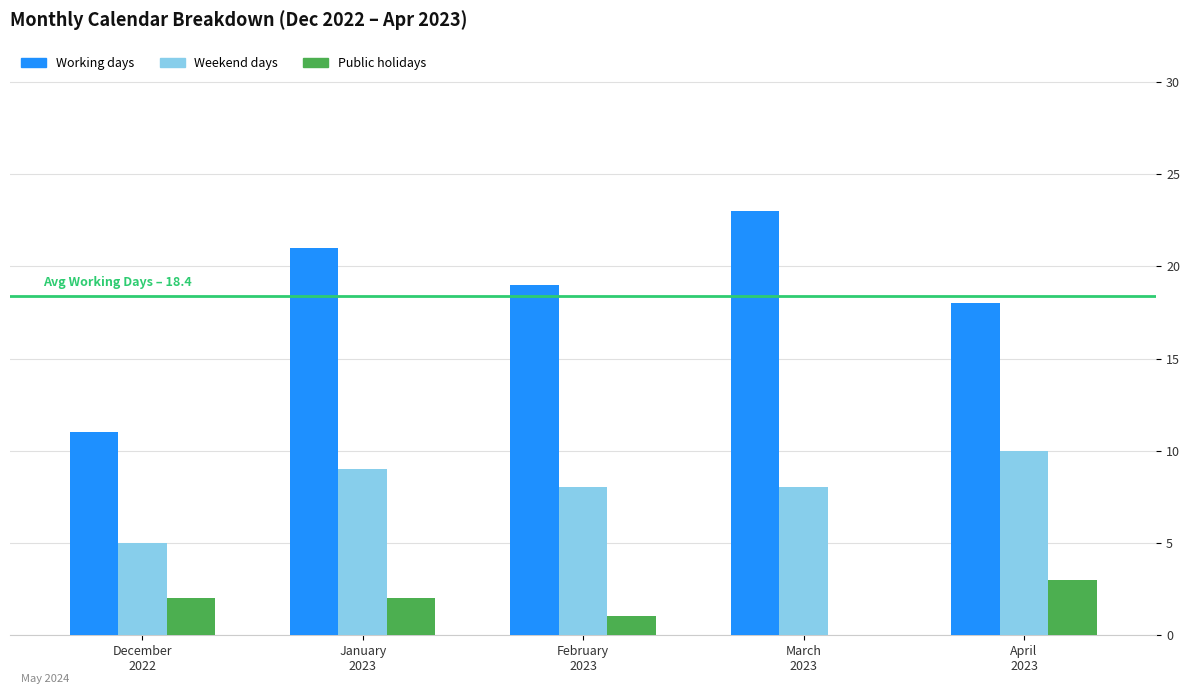

Are the bars horizontal?

No